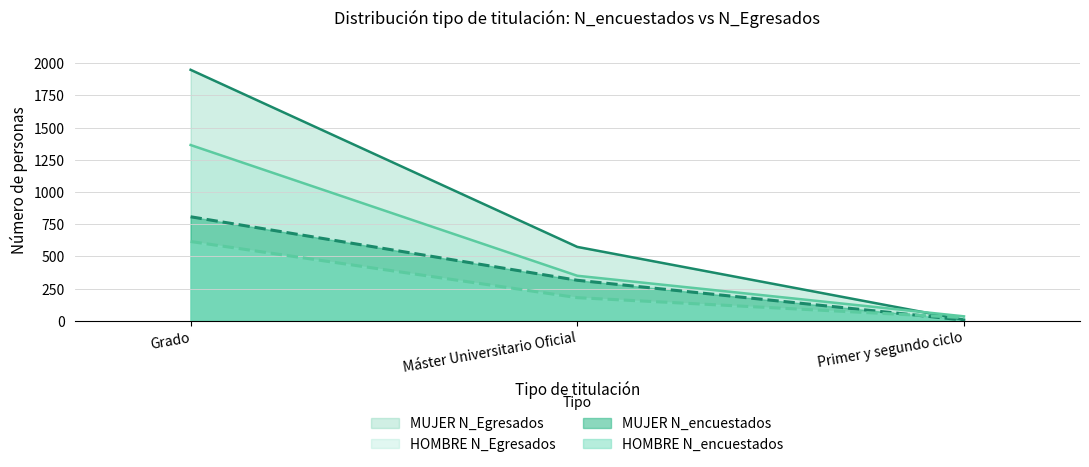

What is the label of the 2nd point from the right?

Máster Universitario Oficial